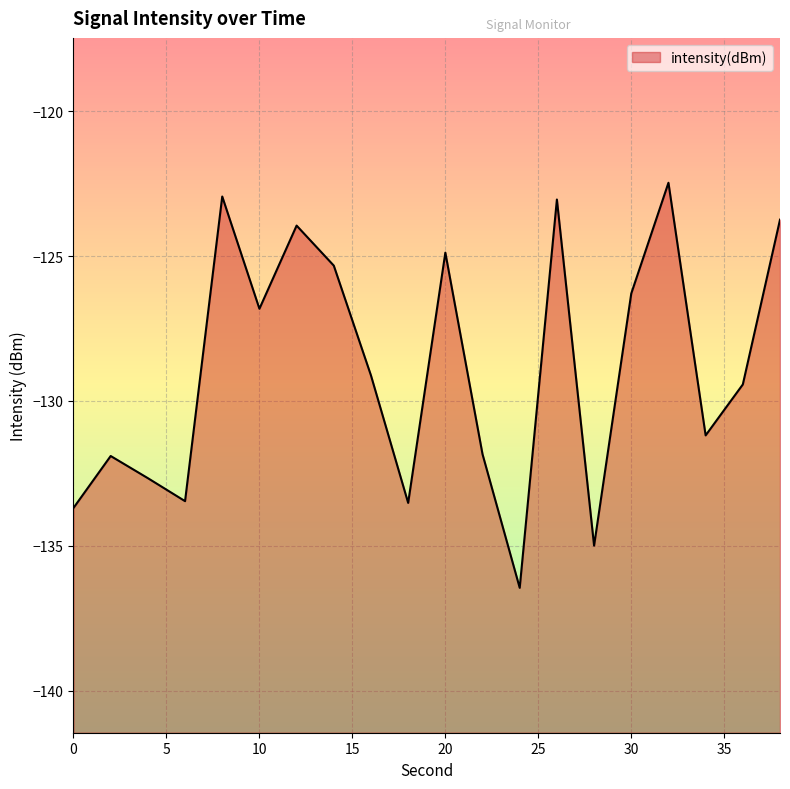

The chart shows a value of -36.5 at 36. True or false?

False